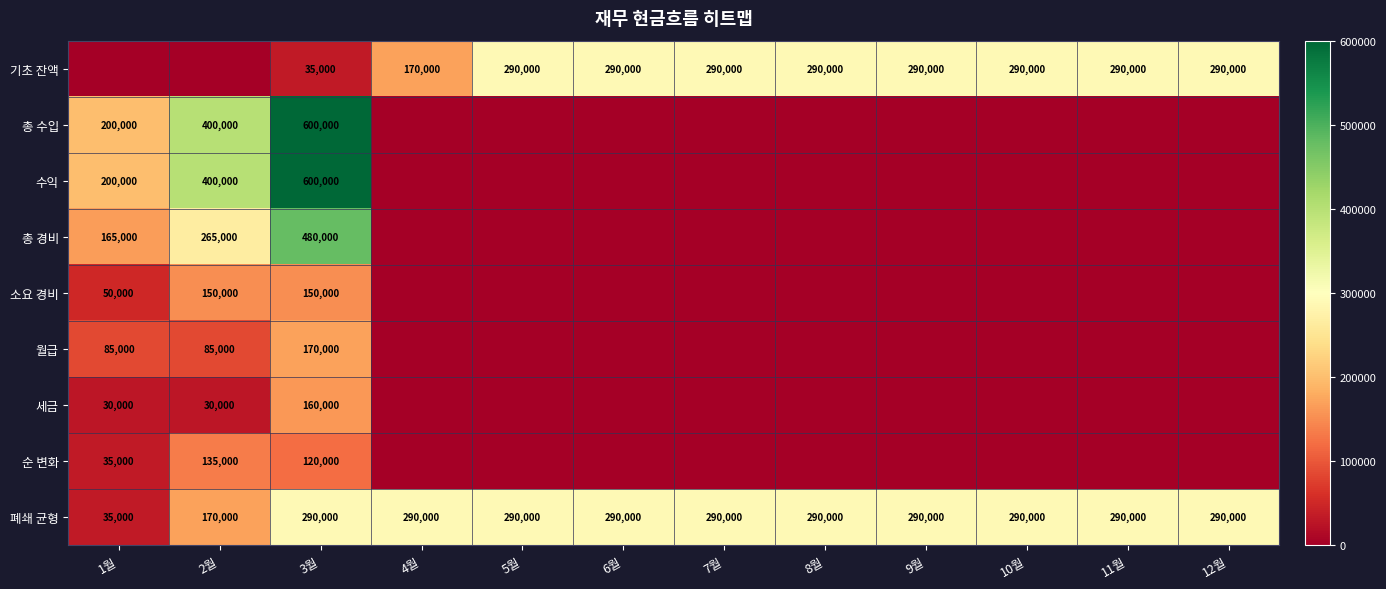

Read the 폐쇄 균형 value at 9월, to the nearest 10.

290000